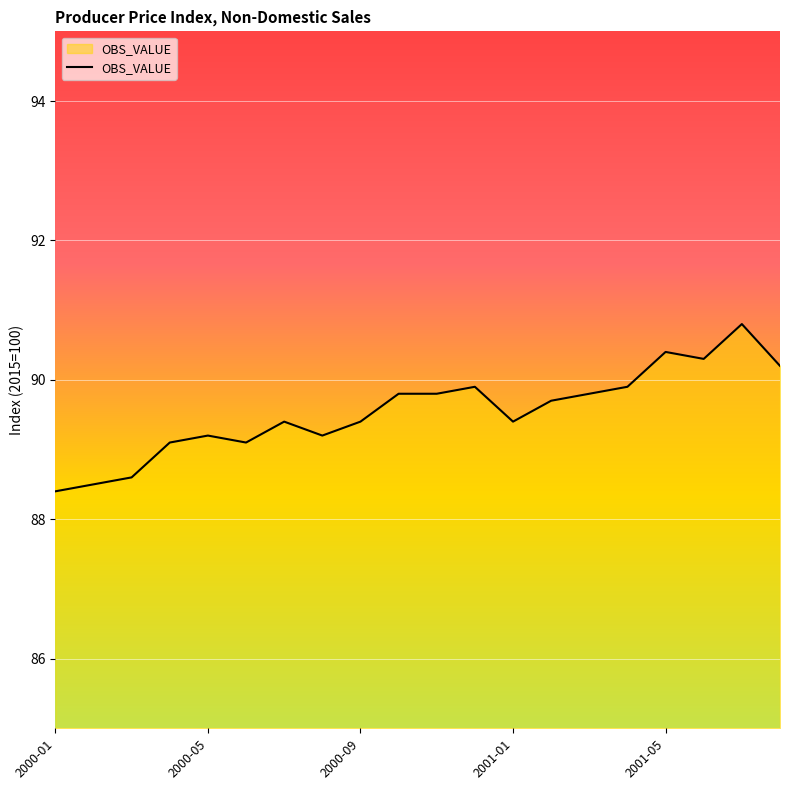

What is the minimum value shown in the chart?

88.4